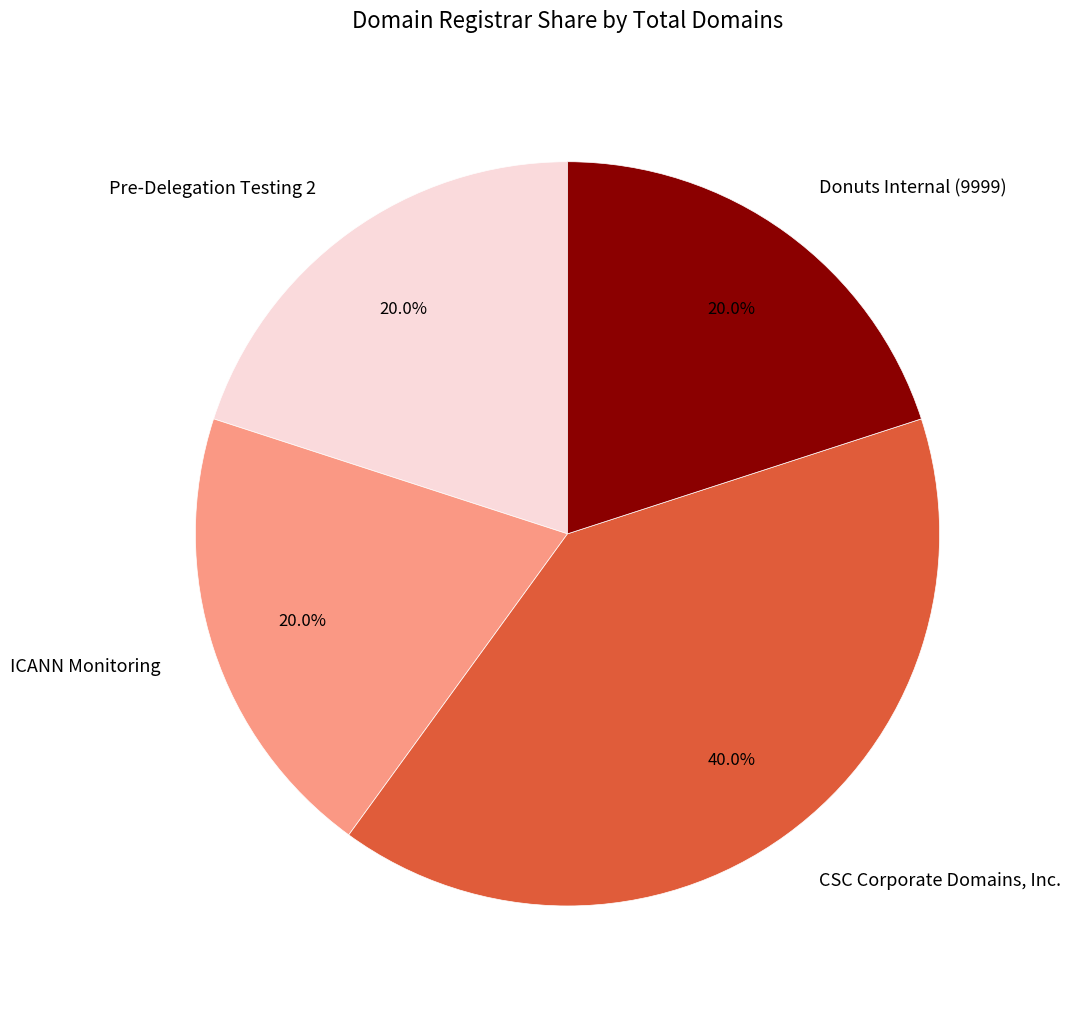

What percentage do CSC Corporate Domains, Inc. and Pre-Delegation Testing 2 together represent?

60.0%